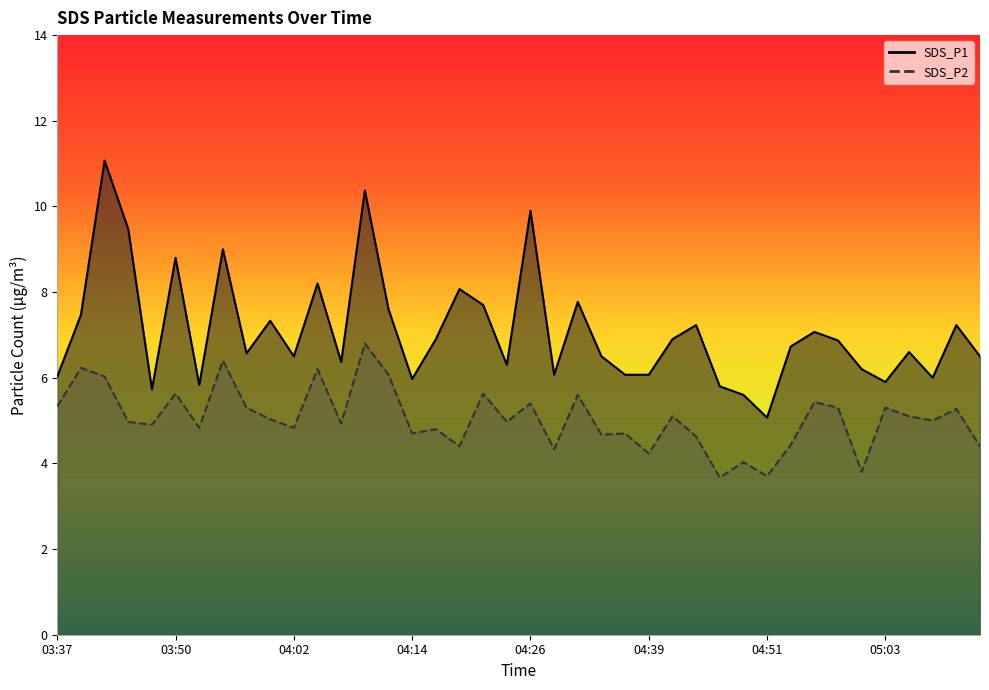

Rank the categories by SDS_P1 value from highest to lowest.

03:42, 04:09, 04:26, 03:45, 03:54, 03:50, 04:04, 04:19, 04:31, 04:22, 04:12, 03:40, 03:59, 04:44, 05:11, 04:56, 04:17, 04:41, 04:58, 04:54, 05:06, 03:57, 04:02, 04:34, 05:13, 04:07, 04:24, 05:01, 04:29, 04:36, 04:39, 03:37, 05:08, 04:14, 05:03, 03:52, 04:46, 03:47, 04:49, 04:51